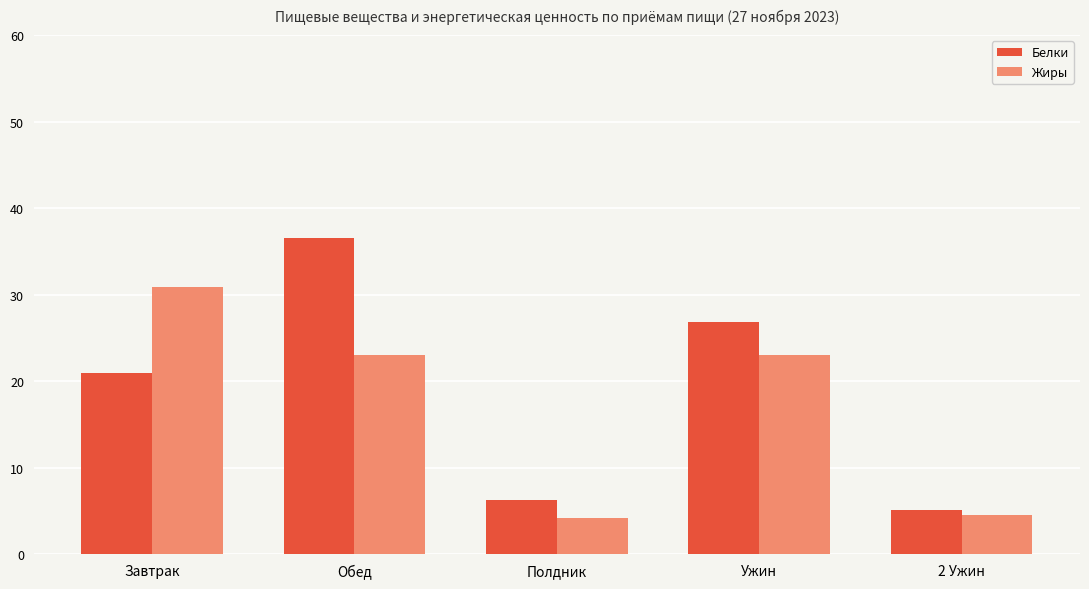

The value of Жиры at Ужин is 40.4. True or false?

False